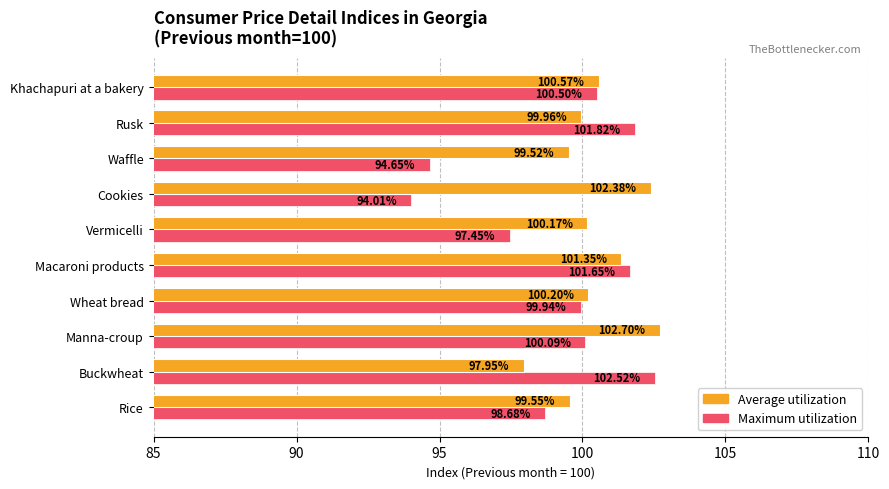

What is the highest value of the Maximum utilization series?

102.5